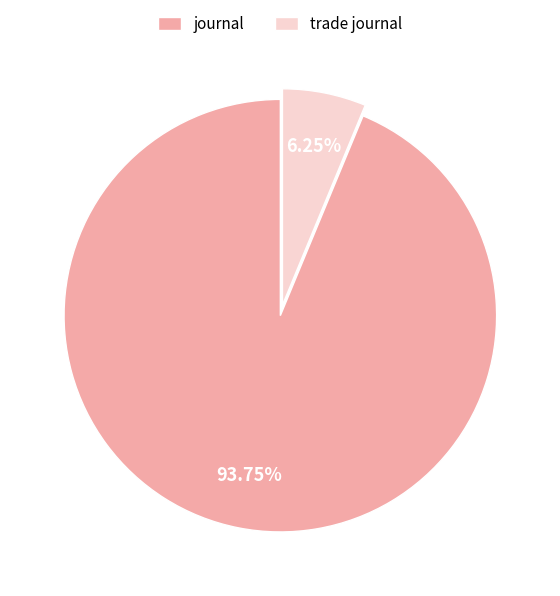

Combined, do trade journal and journal account for over 50%?

Yes